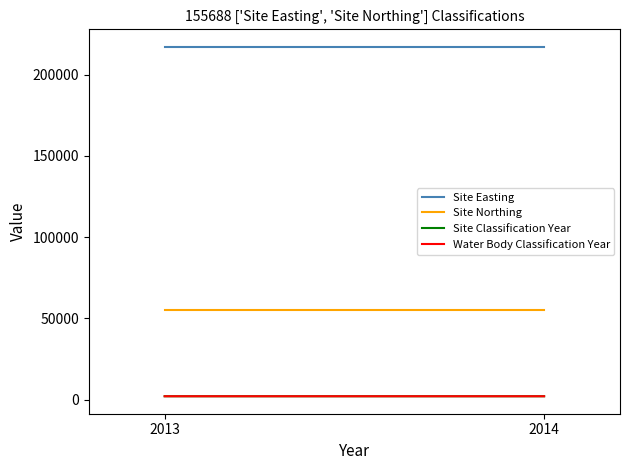

What is the value of the Water Body Classification Year point at the 2nd from the left?

2014